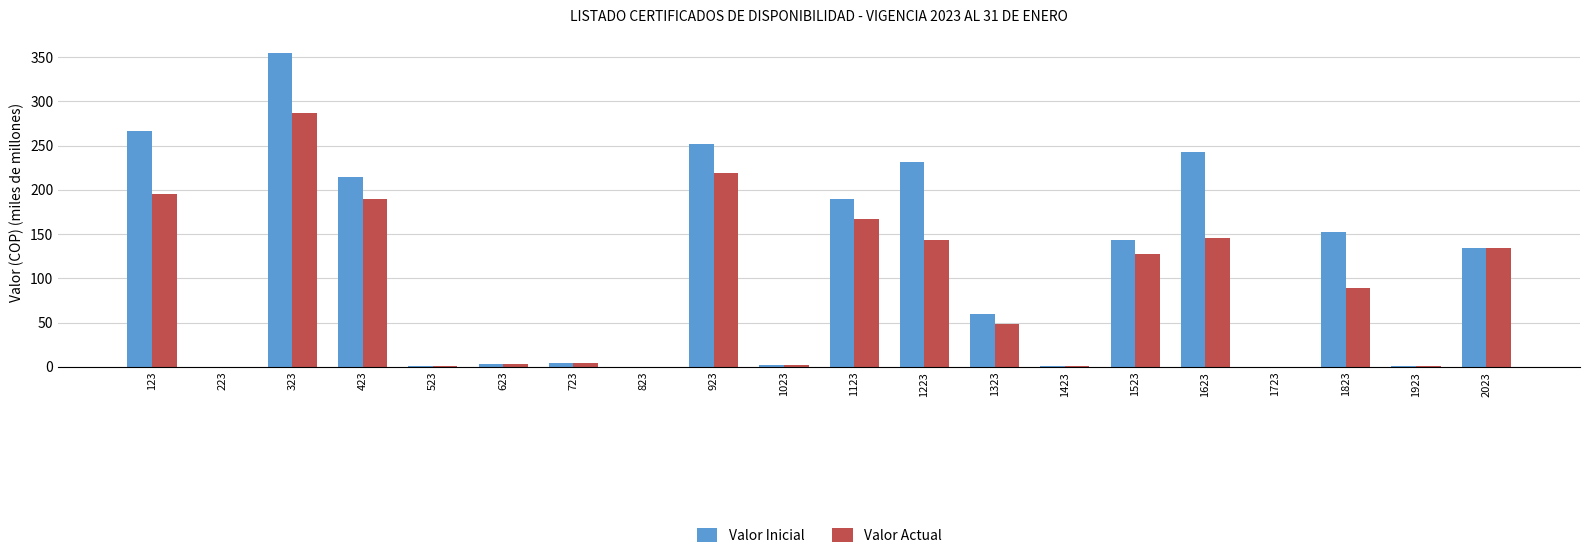

At which category is the sum across all series the highest?

323